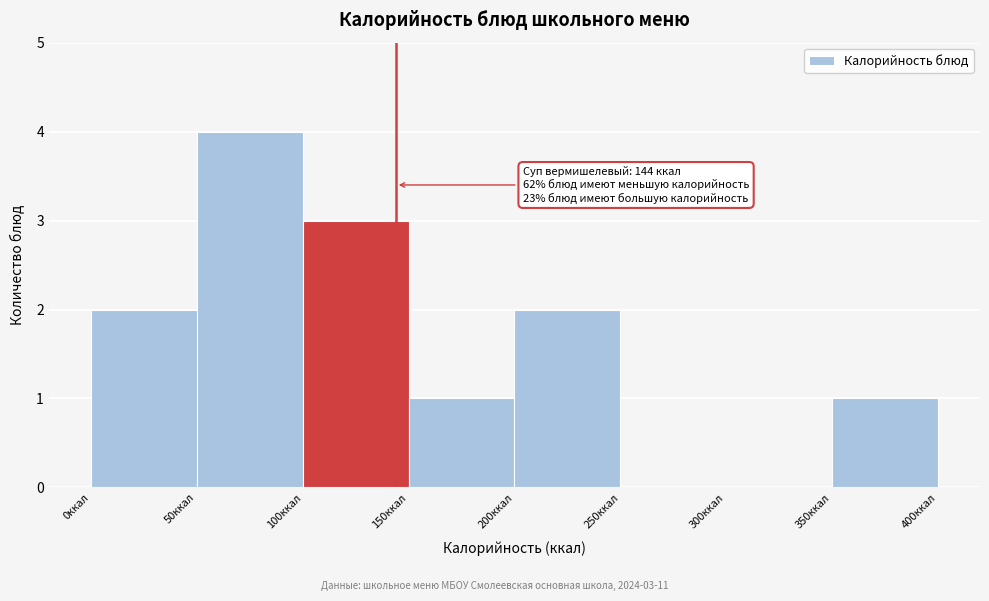

Which range on the x-axis has the tallest bar?

50 to 100